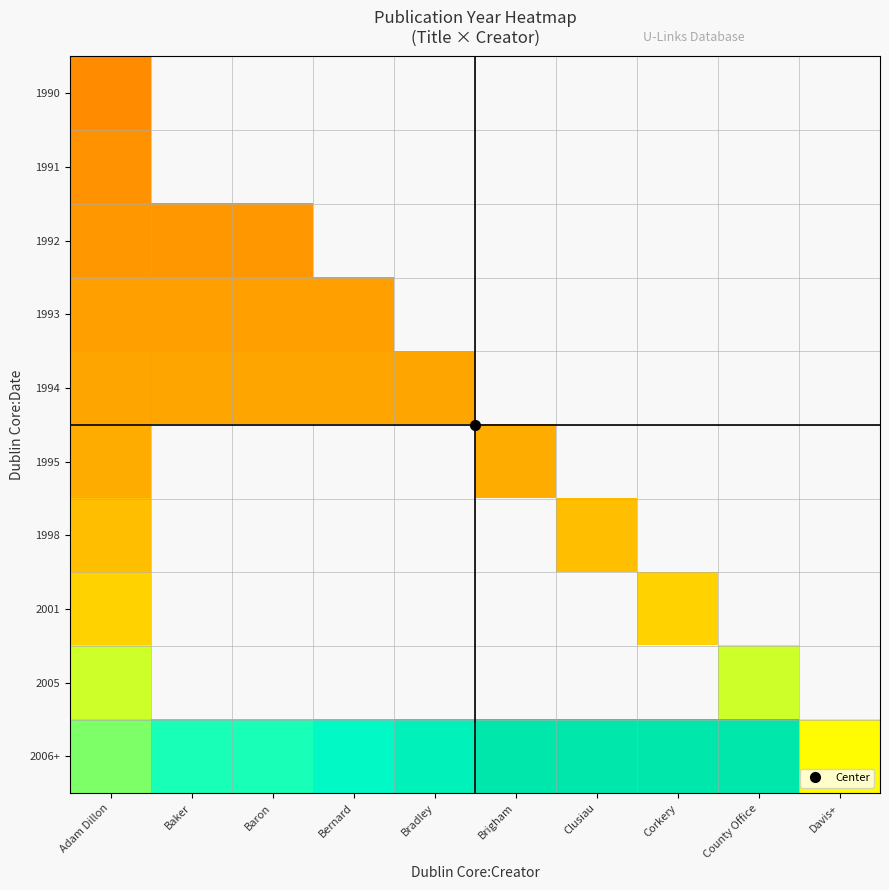

The value of 2005 at Adam Dillon is 2005.0. True or false?

True